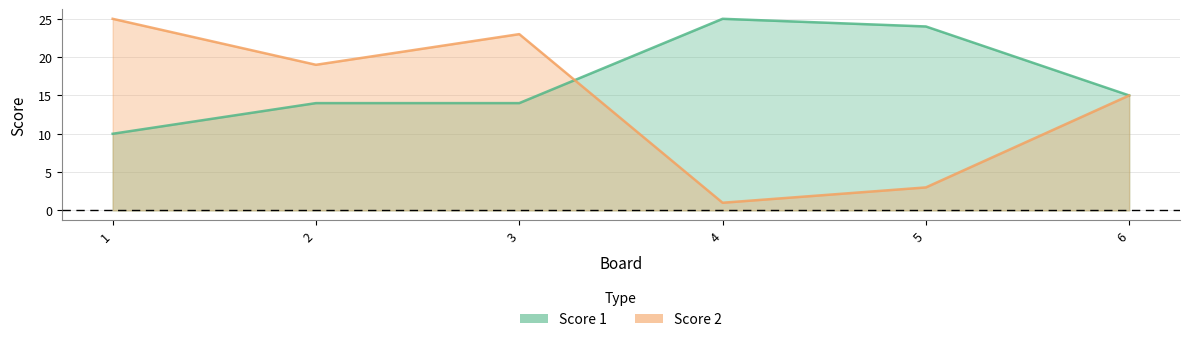

True or false: Score 2 has a value of 19 at 2.

True